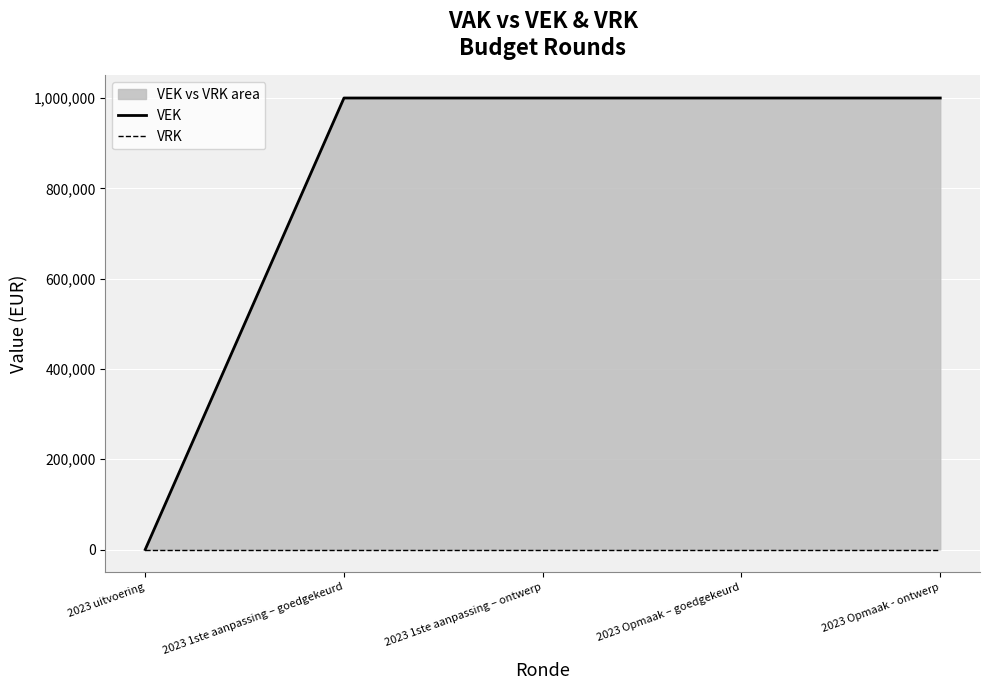

At how many categories does at least one series exceed 551625?

4